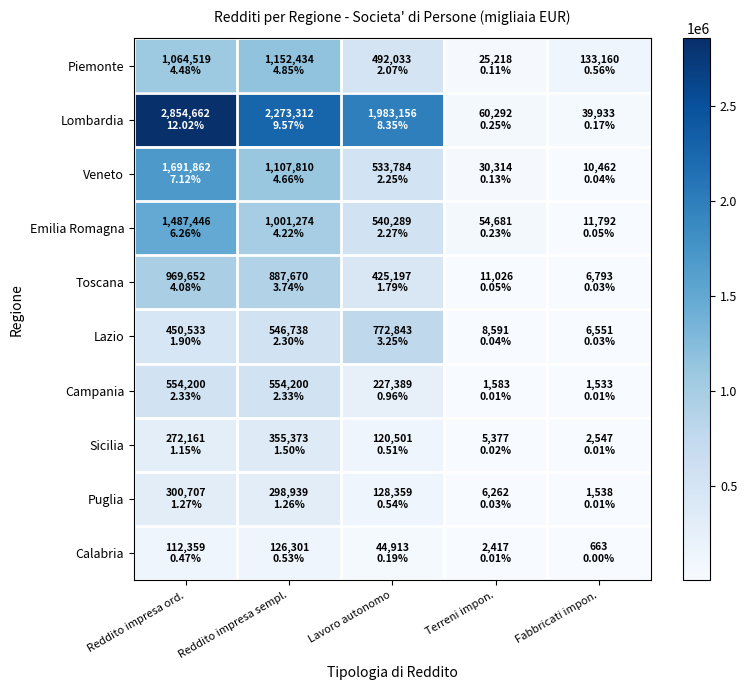

How many categories are shown in the chart?

5